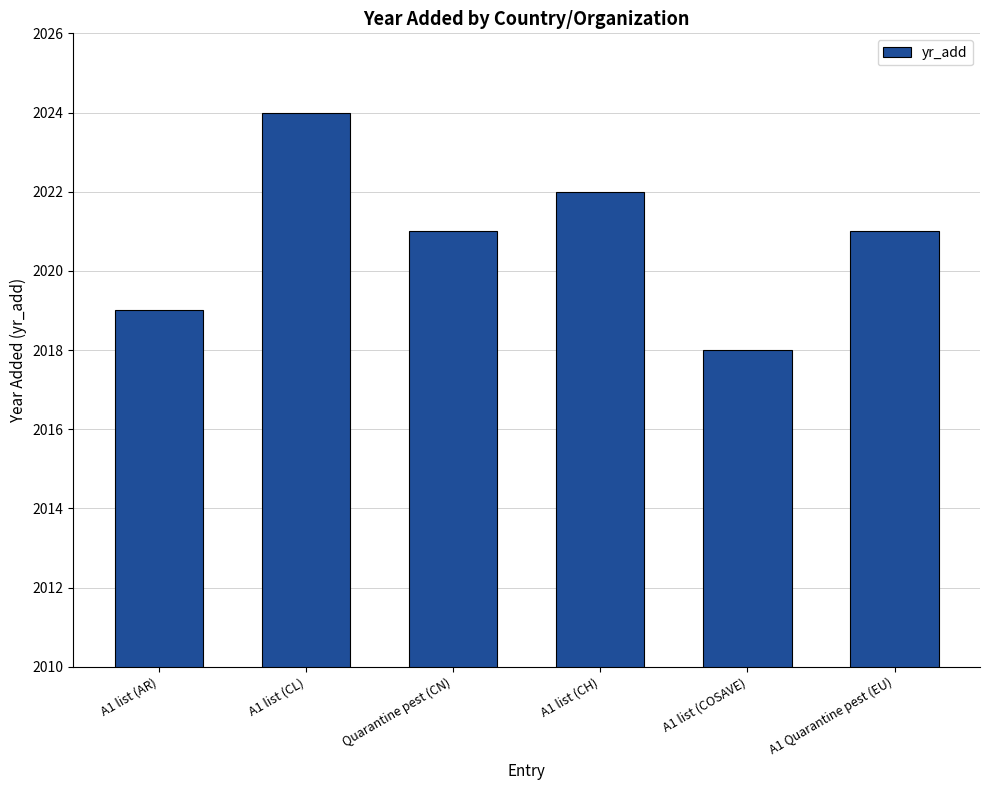

Approximately how many times larger is the value at A1 Quarantine pest (EU) compared to Quarantine pest (CN)?

1.0